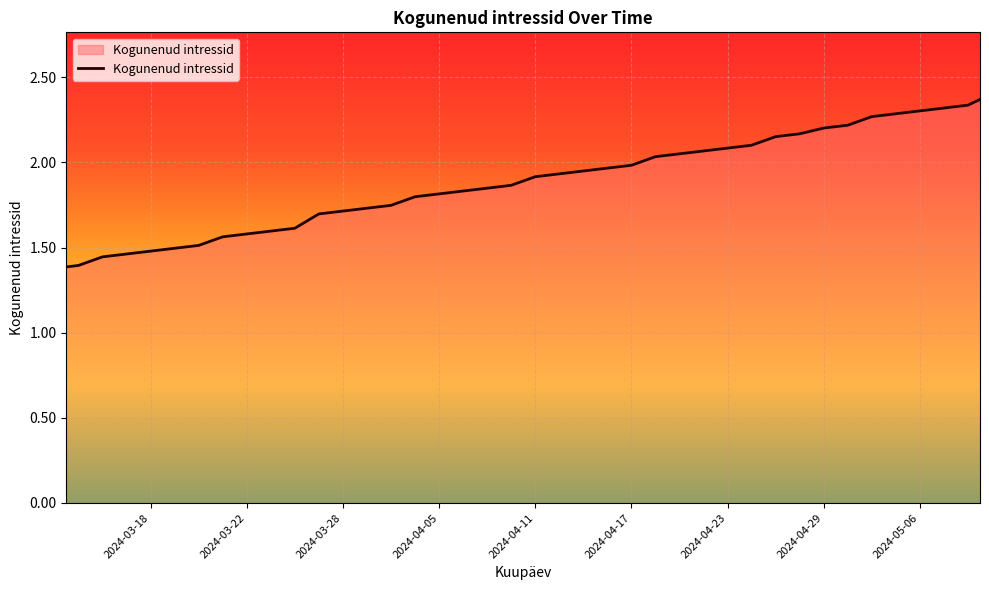

What is the sum of all values?

75.3